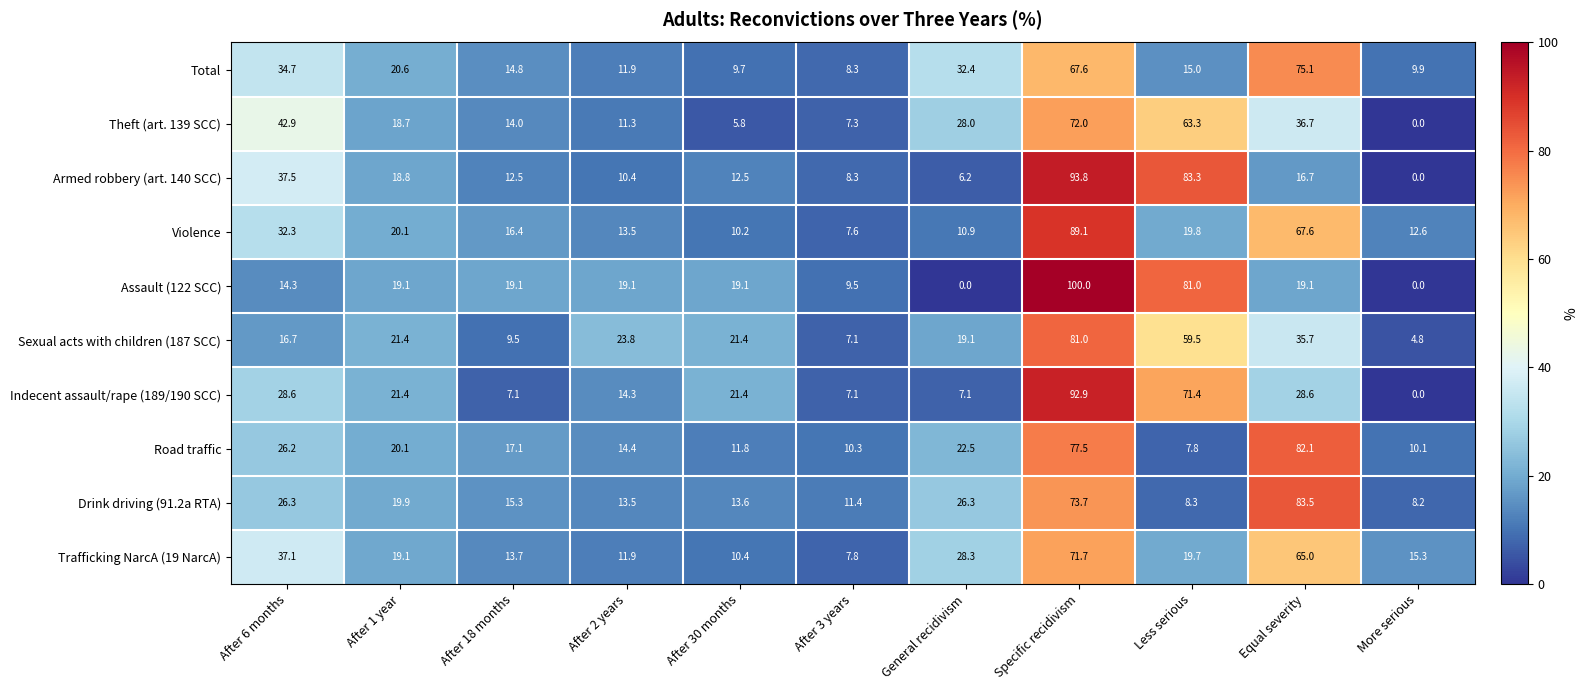

What is the difference between the Theft (art. 139 SCC) values at After 2 years and After 30 months?

5.5